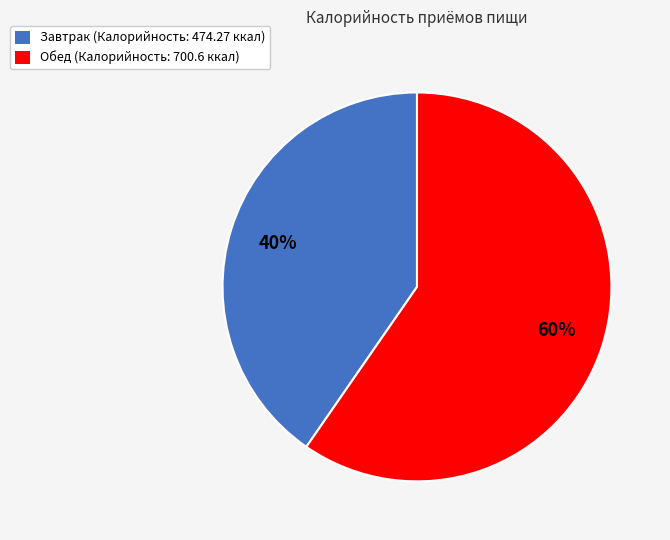

Rank the categories by value from lowest to highest.

Завтрак, Обед